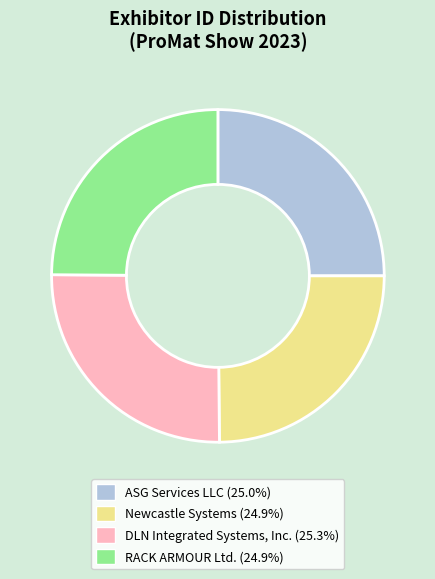

Approximately how many times larger is the value at RACK ARMOUR Ltd. (24.9%) compared to Newcastle Systems (24.9%)?

1.0